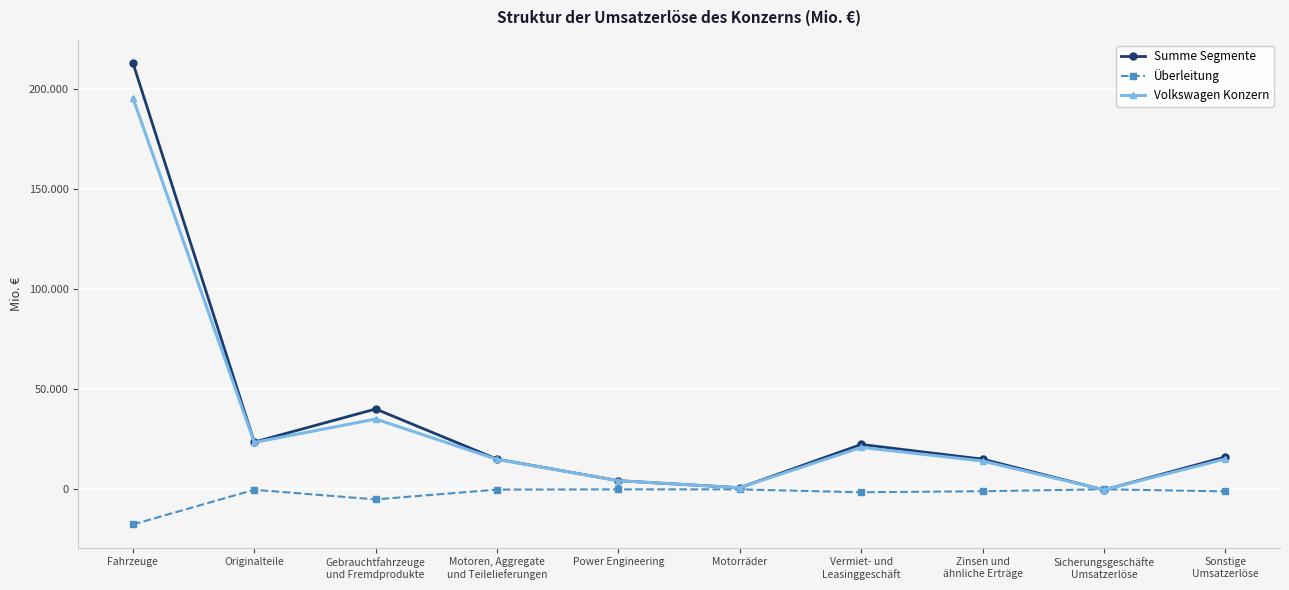

At how many categories does at least one series exceed 204887?

1